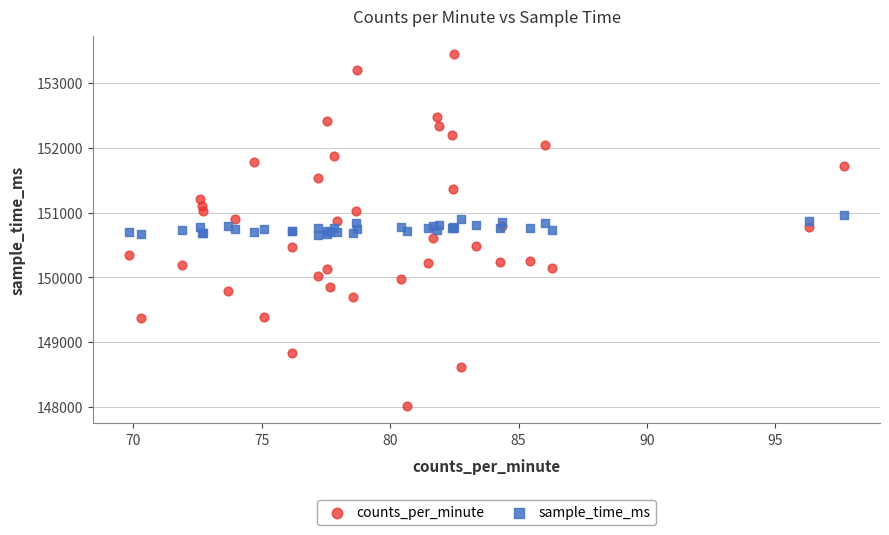

Which series reaches the maximum Y coordinate?

counts_per_minute